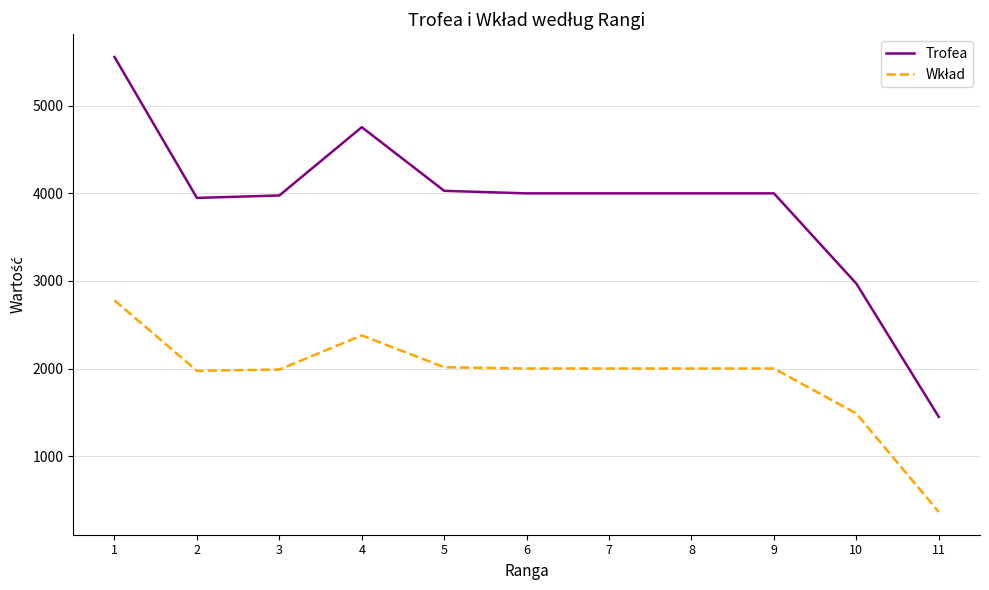

Count the number of data series in this chart.

2